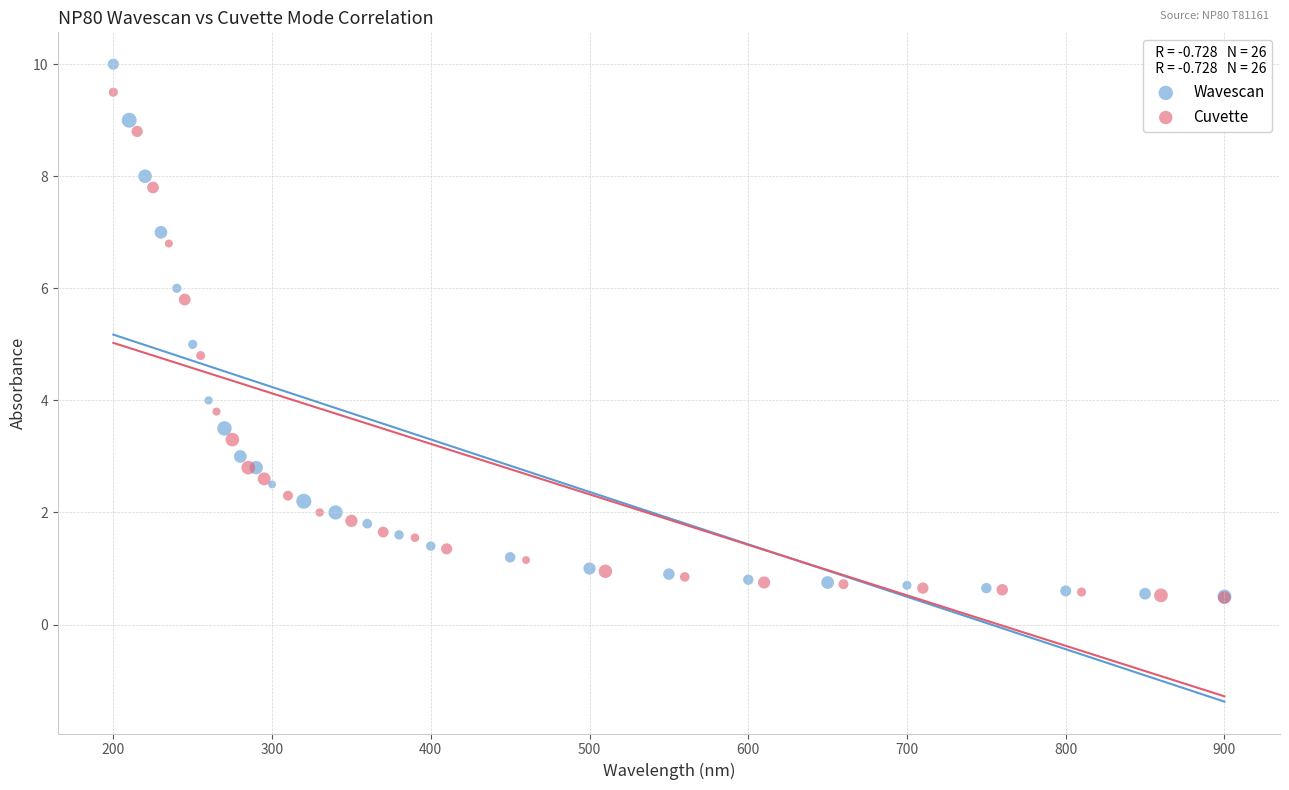

What are all the series names shown in the legend?

Wavescan, Cuvette